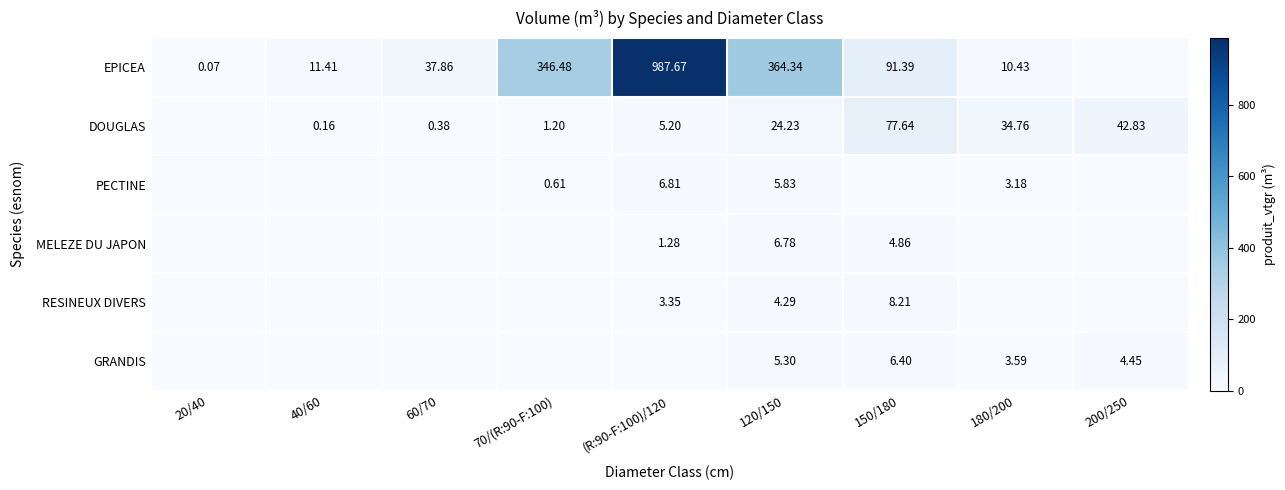

At which label is EPICEA closest to 493?

120/150